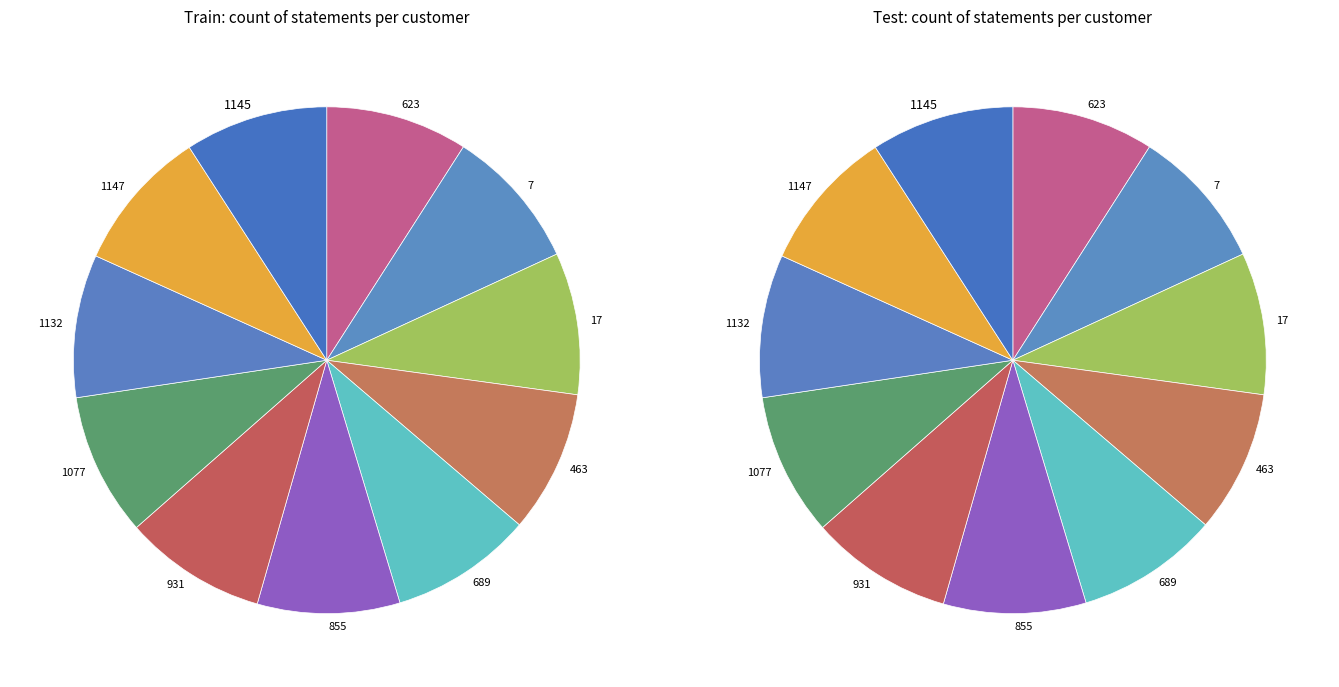

Is there any slice that represents more than half of the pie?

No